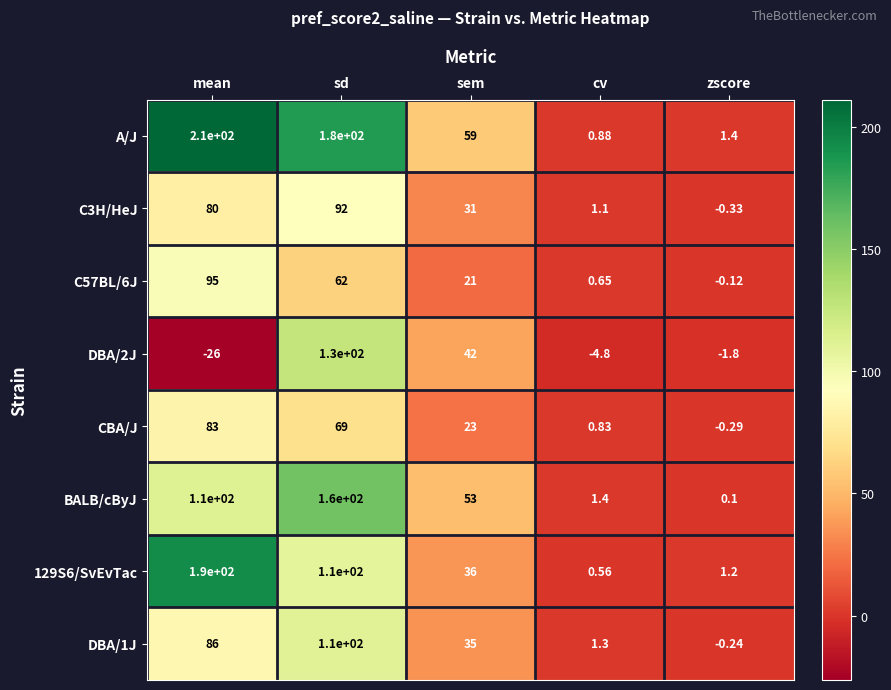

At which category does the chart reach its peak across all series?

mean